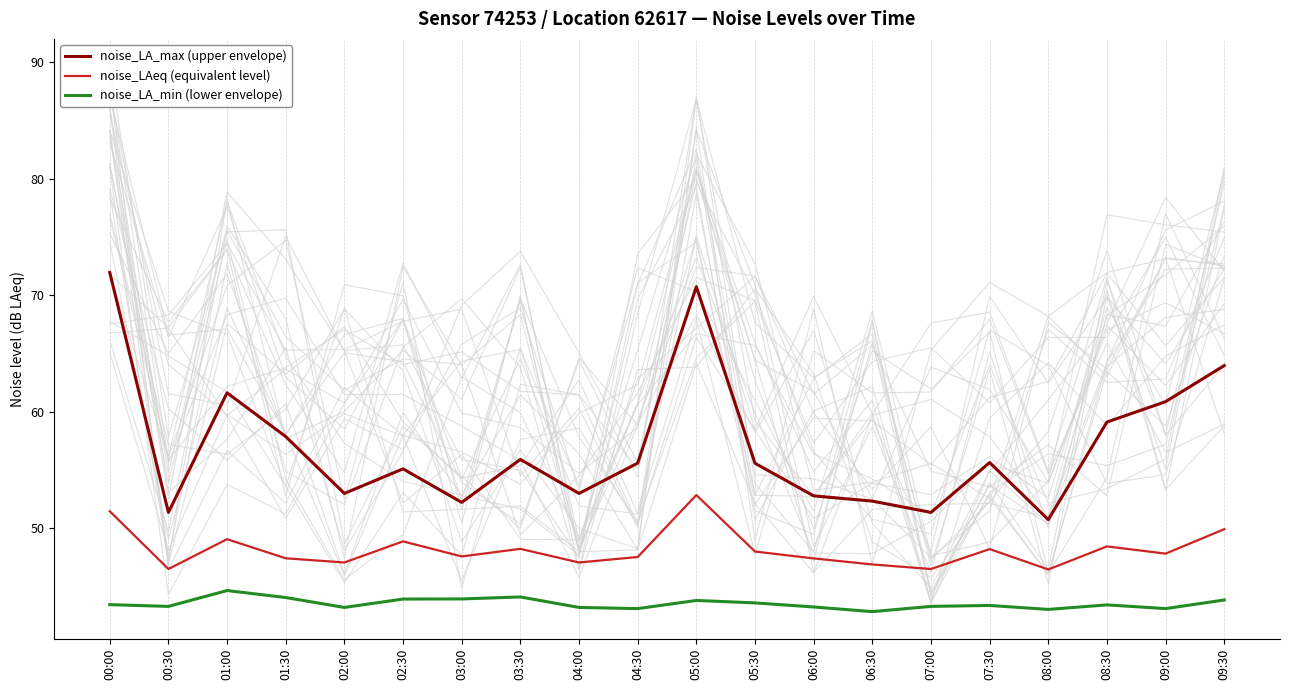

What is the sum of the noise_LA_max (upper envelope) values at 00:00 and 04:00?

124.9